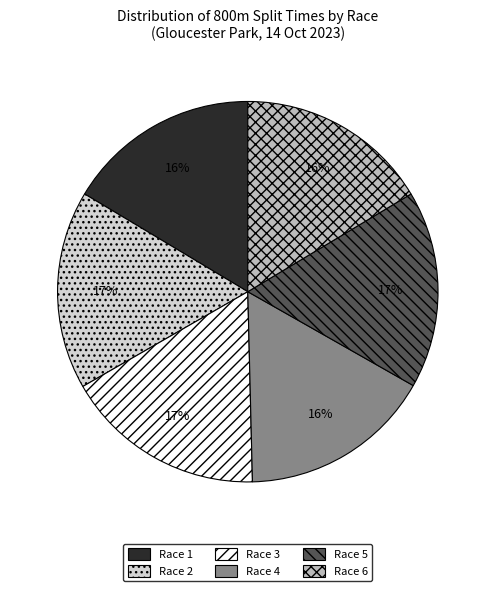

To the nearest percent, what is the difference between the largest and smallest slice percentages?

1%